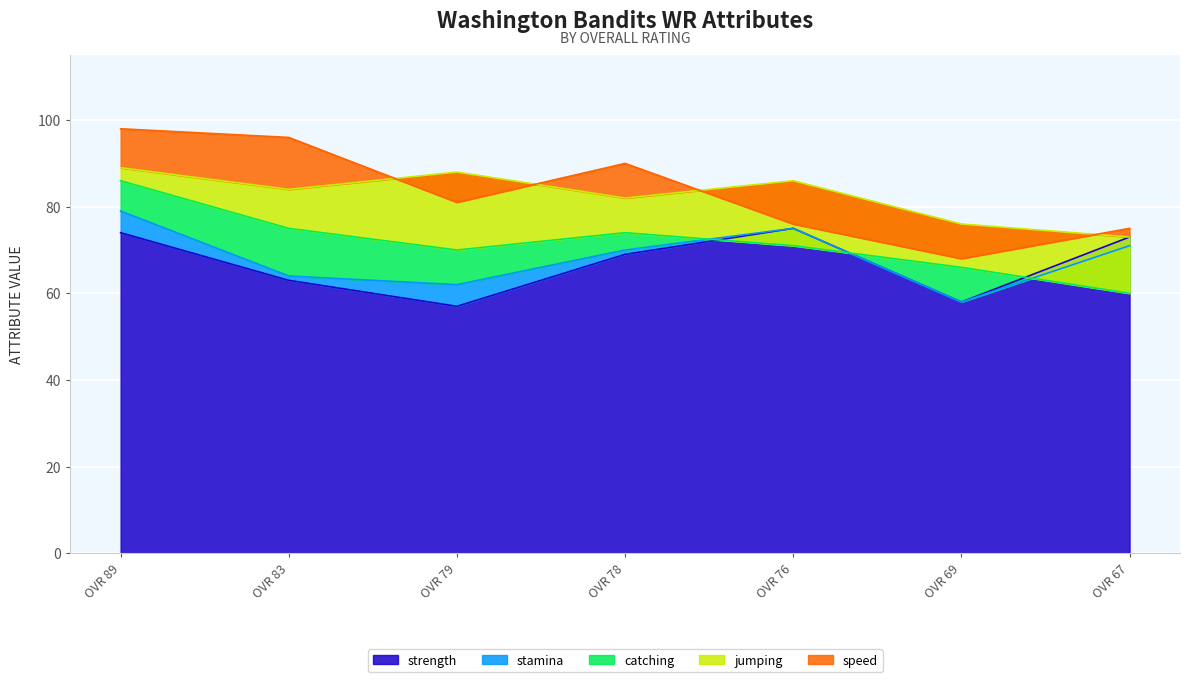

True or false: jumping and stamina intersect in this chart.

False